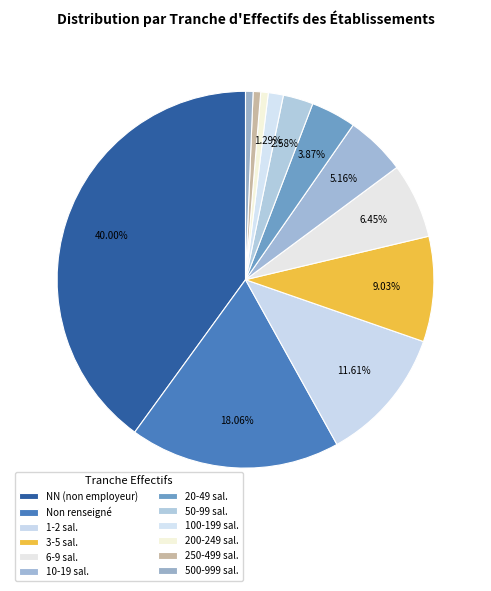

How many slices are in this pie chart?

12